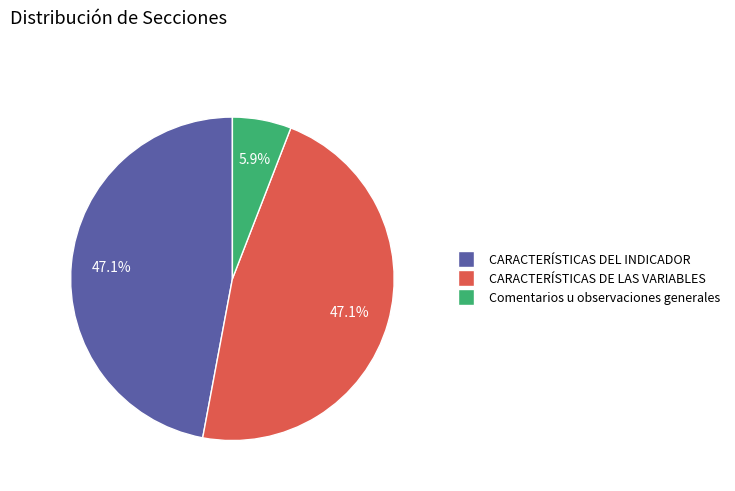

Combined, what portion of the pie is CARACTERÍSTICAS DE LAS VARIABLES and CARACTERÍSTICAS DEL INDICADOR?

94.1%